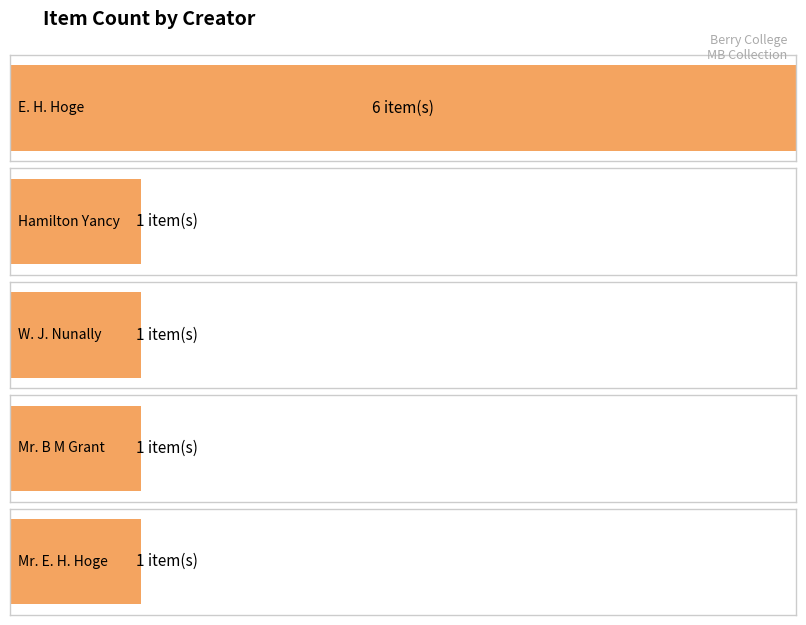

The value at 6 is 1. True or false?

False